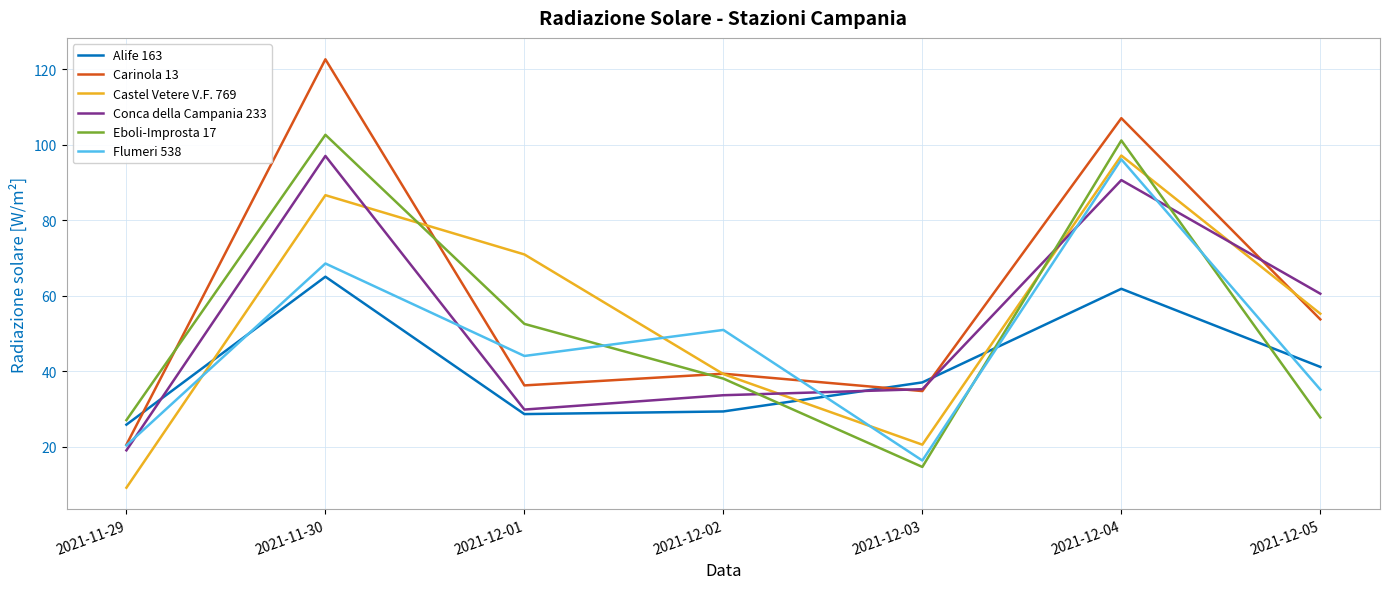

At how many categories does at least one series exceed 81?

2